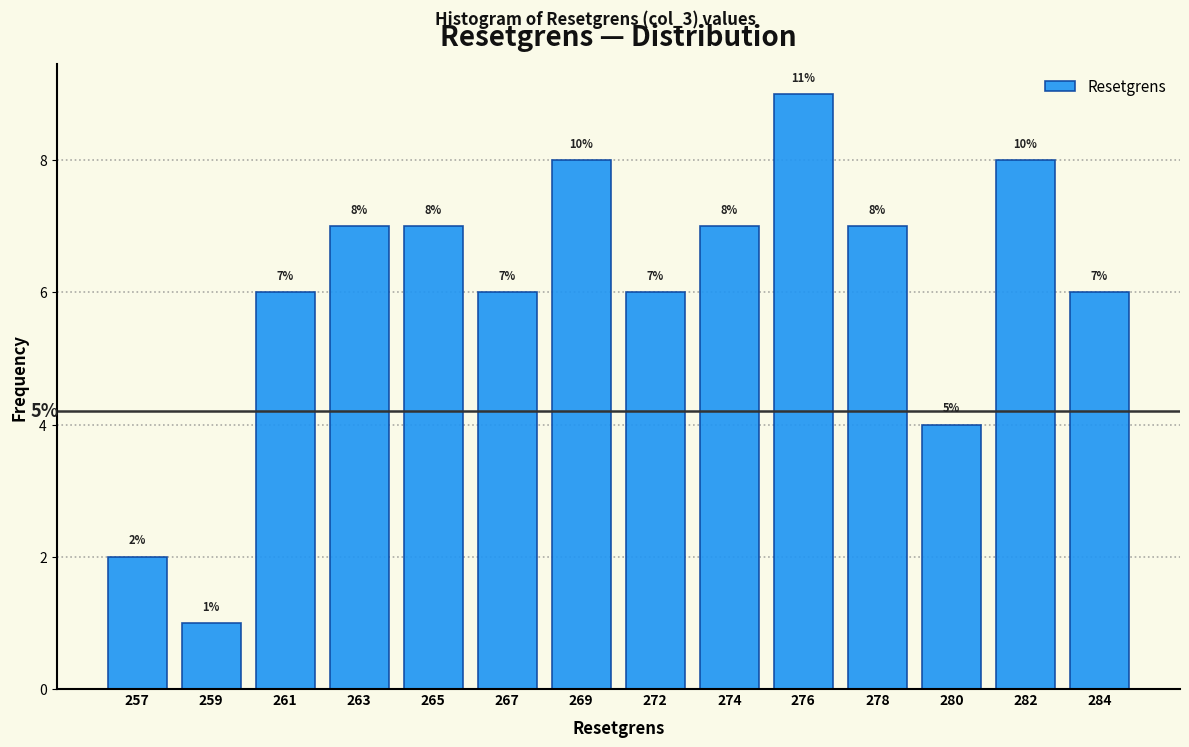

Reading right to left, list all the values displayed in this chart.

6	8	4	7	9	7	6	8	6	7	7	6	1	2